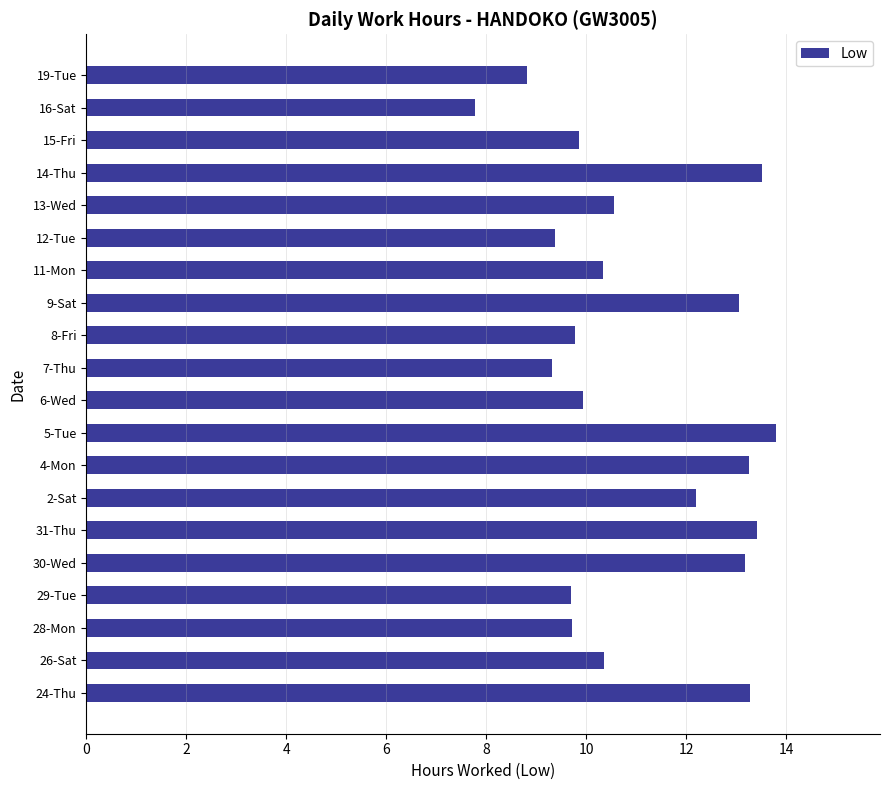

Which category has the lowest value across all series?

16-Sat